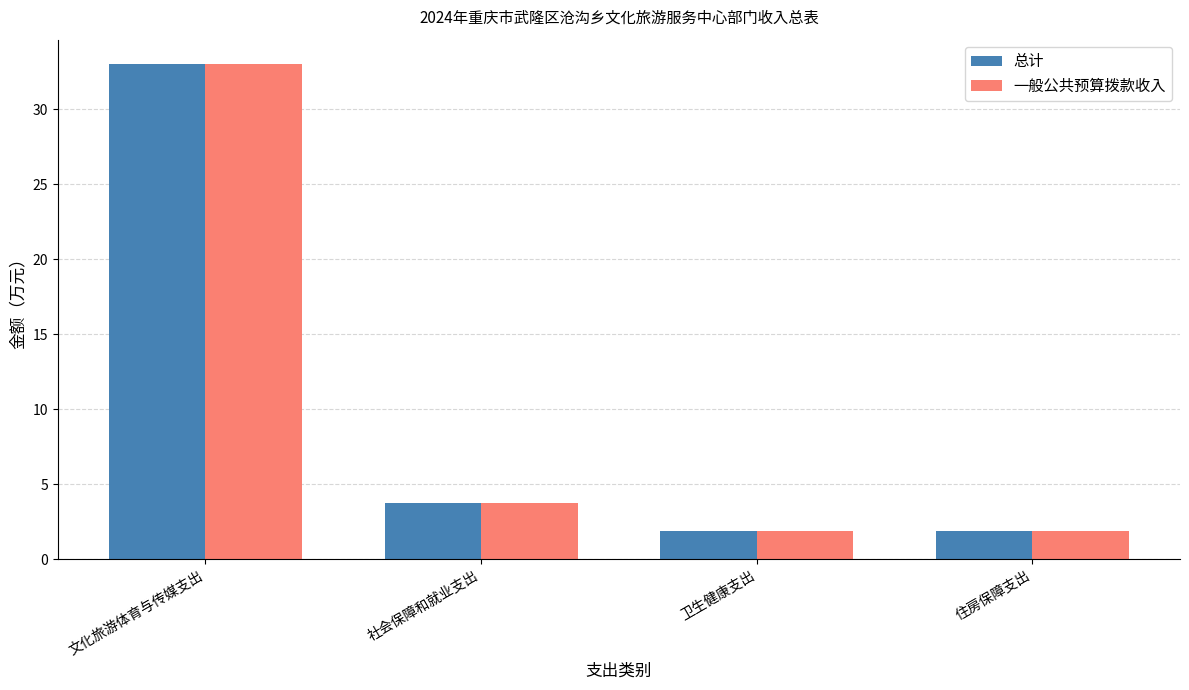

What are all the series names shown in the legend?

总计, 一般公共预算拨款收入